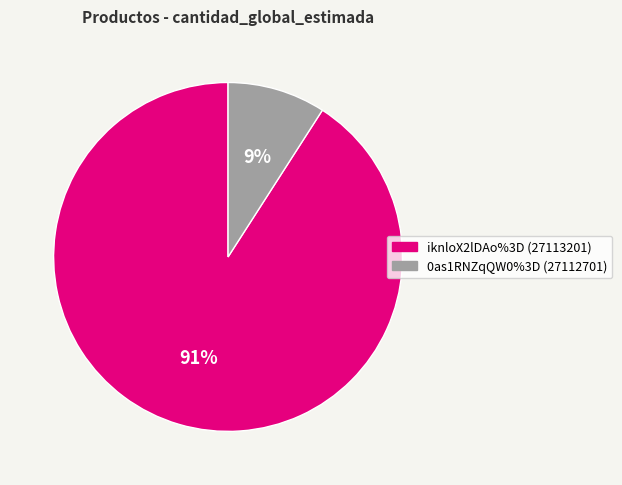

Which slice is the smallest?

0as1RNZqQW0%3D